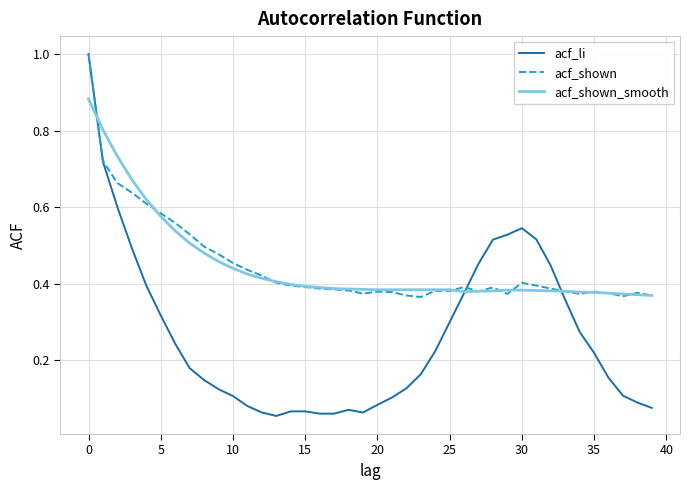

Which series has the widest spread of values?

acf_li